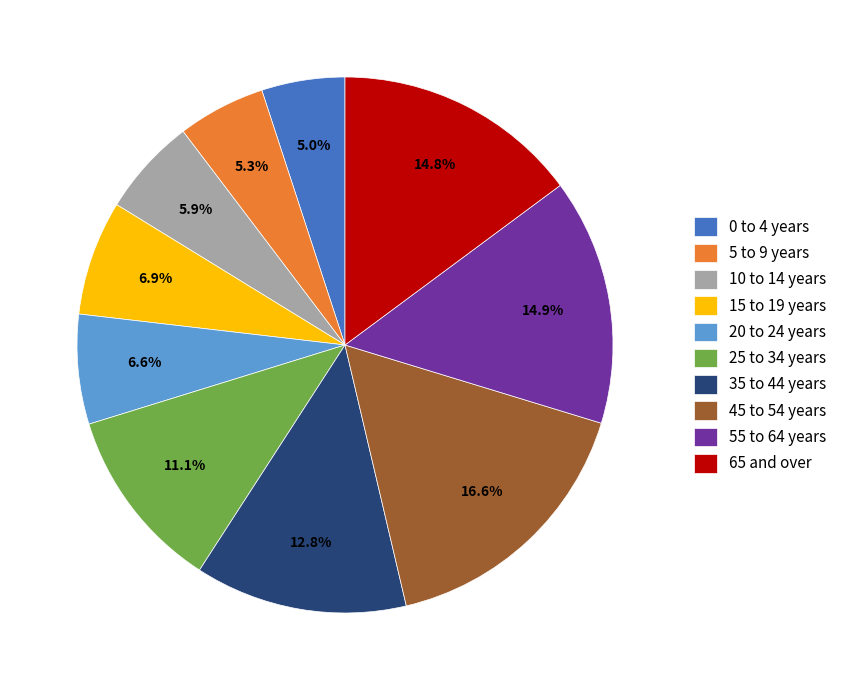

What is the ratio of the value at 65 and over to the value at 55 to 64 years?

1.0